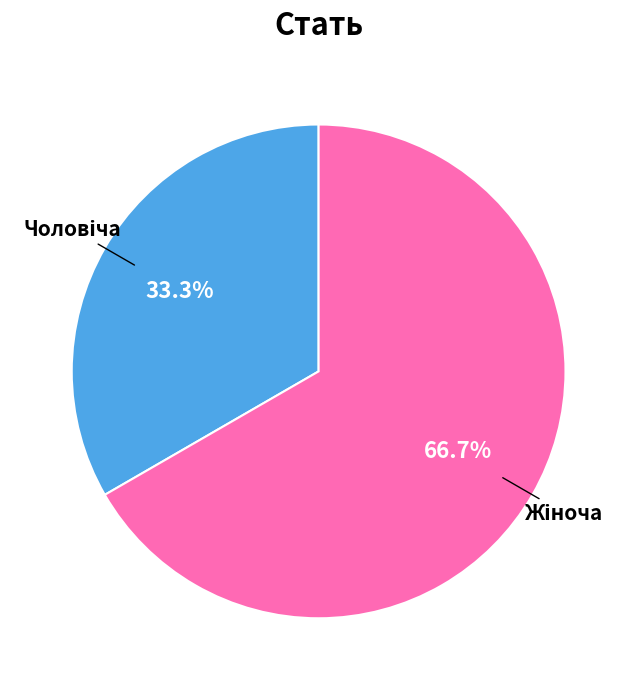

Does any single category account for the majority?

Yes